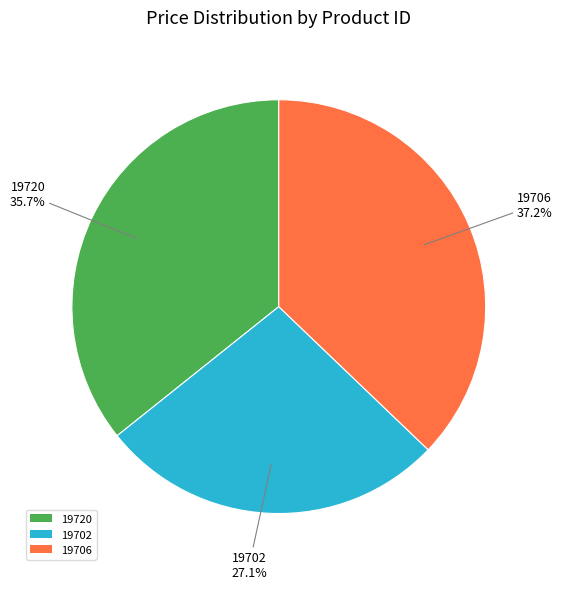

To the nearest percent, what portion does 19702 represent?

27%